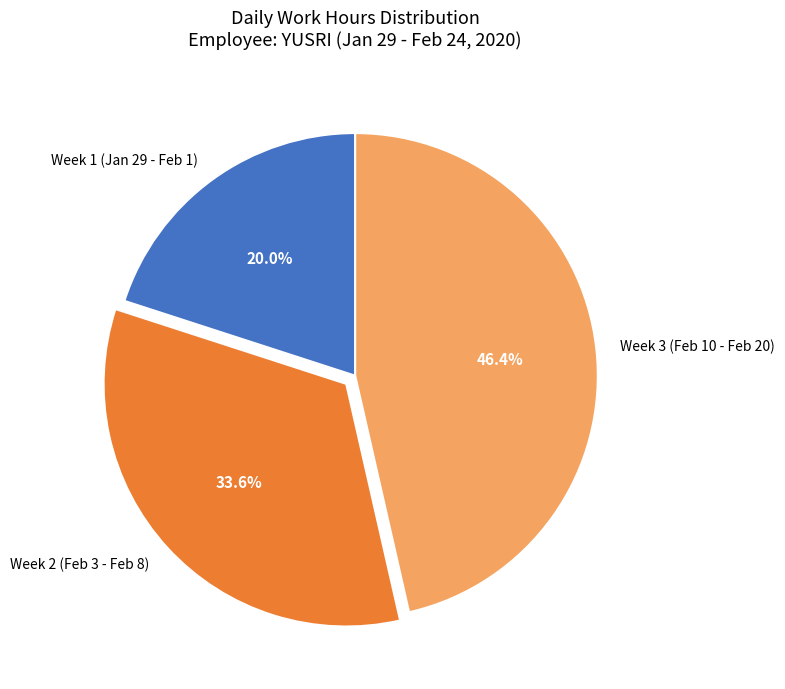

Count the number of slices in the pie.

3